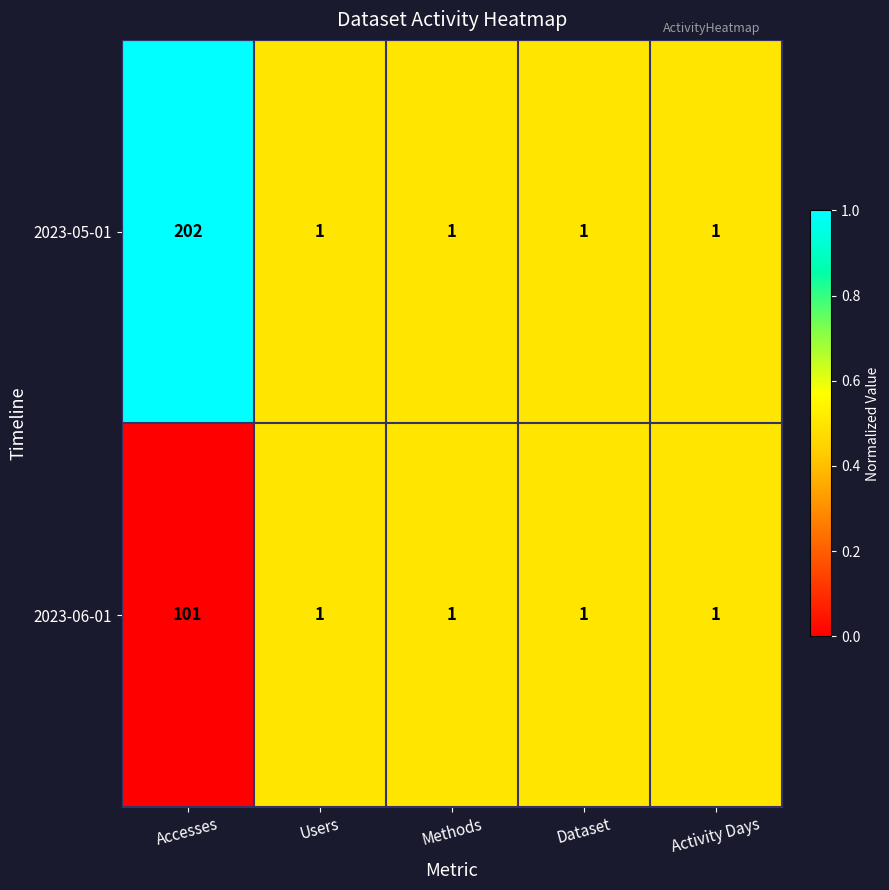

Is it true that 2023-06-01 equals 1 at Activity Days?

True